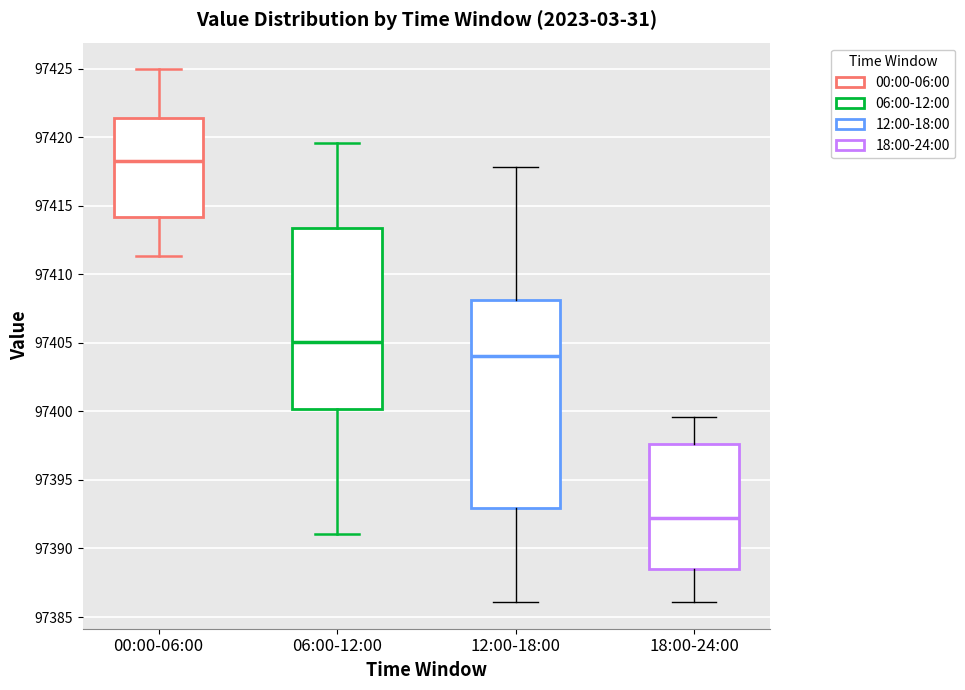

Reading left to right, transcribe this box plot: for each box, give where its median line is, the range the box spans, and where its two whiskers end, as read against the y-axis. The values are not printed on the chart, so give them approximately, as read against the axis.

00:00-06:00: median 97418.5, box 97414.0 to 97421.5, whiskers 97411.5 to 97425.0
06:00-12:00: median 97405.0, box 97400.0 to 97413.5, whiskers 97391.0 to 97419.5
12:00-18:00: median 97404.0, box 97393.0 to 97408.0, whiskers 97386.0 to 97418.0
18:00-24:00: median 97392.0, box 97388.5 to 97397.5, whiskers 97386.0 to 97399.5